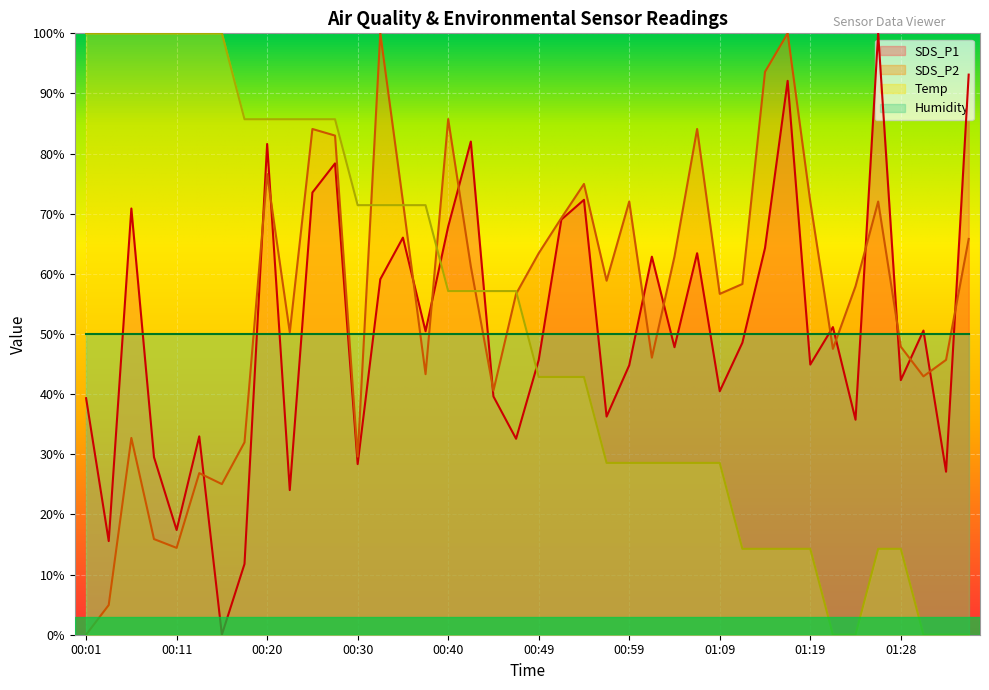

What is the sum of all Temp values?

2028.6